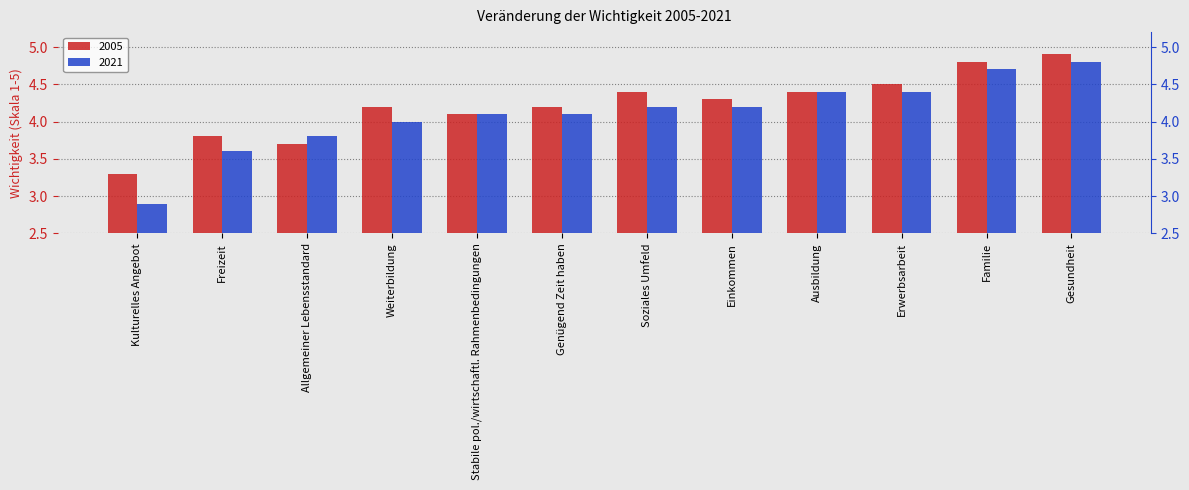

What is the difference between the 2005 values at Kulturelles Angebot and Genügend Zeit haben?

0.9